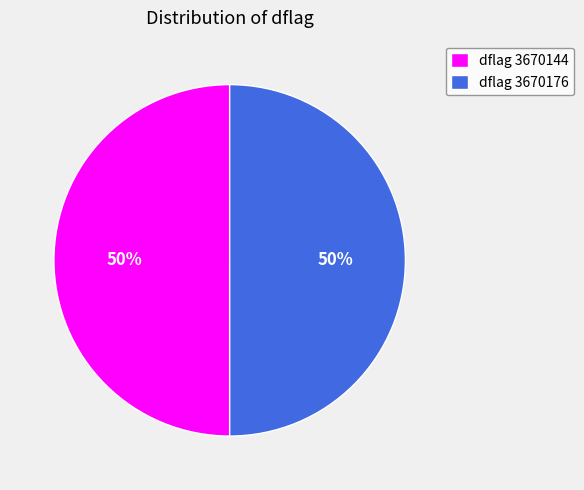

To the nearest percent, what is the combined percentage of dflag 3670176 and dflag 3670144?

100%